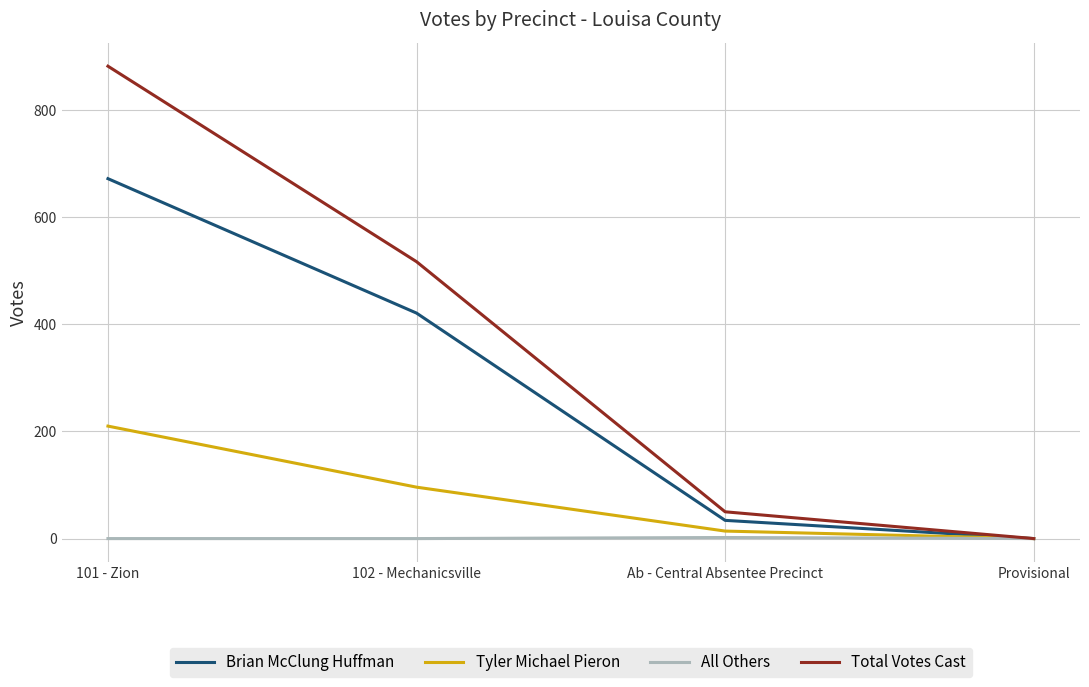

Which series has the largest range (max minus min)?

Total Votes Cast